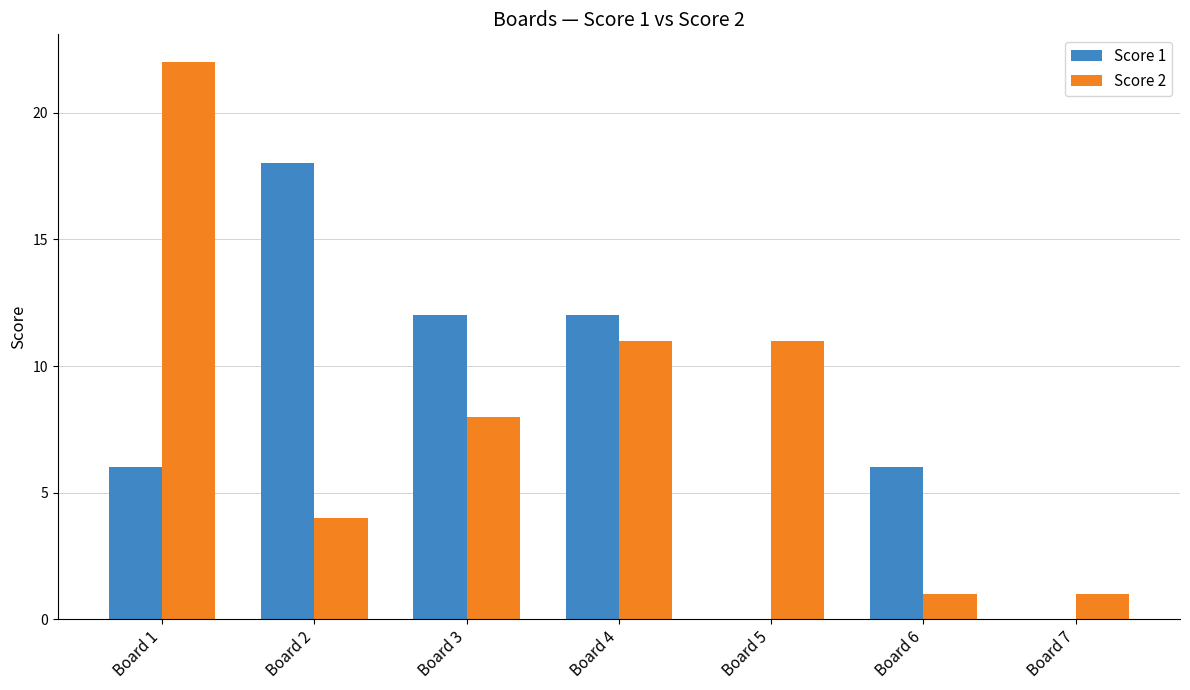

Is the value of Score 2 at Board 5 greater than the value of Score 1 at Board 3?

No